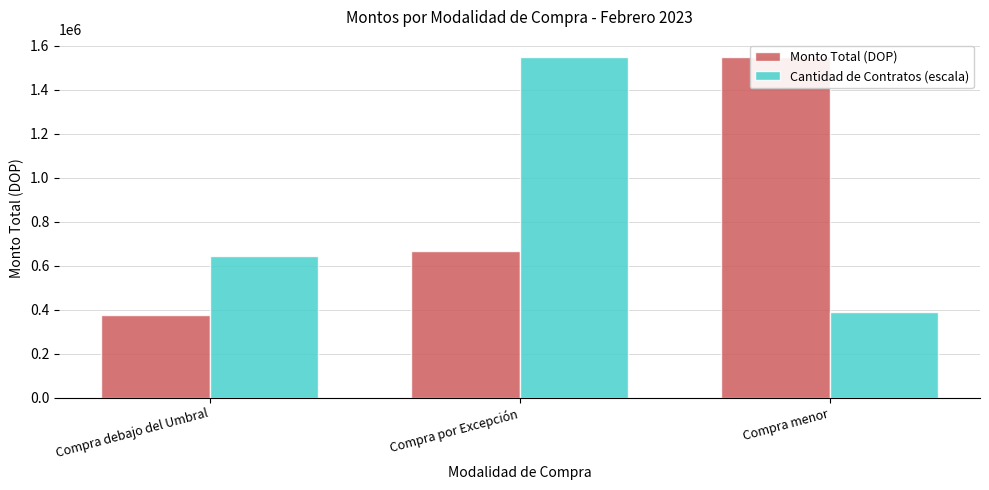

Read the Monto Total (DOP) value at Compra debajo del Umbral.

374840.5